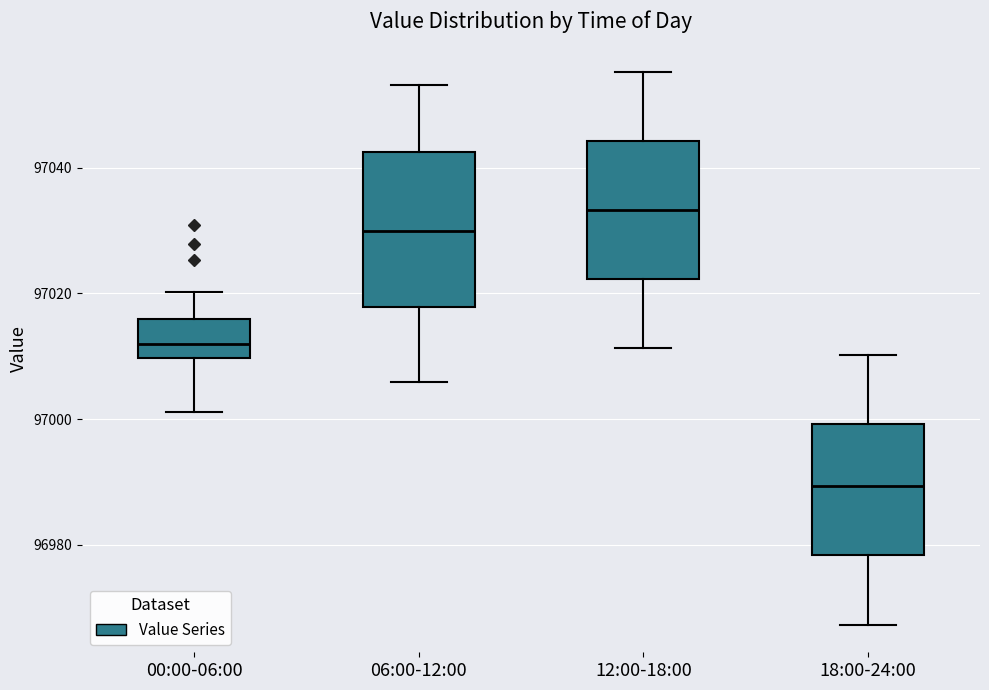

Reading left to right, transcribe this box plot: for each box, give where its median line is, the range the box spans, and where its two whiskers end, as read against the y-axis. The values are not printed on the chart, so give them approximately, as read against the axis.

00:00-06:00: median 97012, box 97010 to 97016, whiskers 97002 to 97020
06:00-12:00: median 97030, box 97018 to 97042, whiskers 97006 to 97054
12:00-18:00: median 97034, box 97022 to 97044, whiskers 97012 to 97056
18:00-24:00: median 96990, box 96978 to 97000, whiskers 96968 to 97010